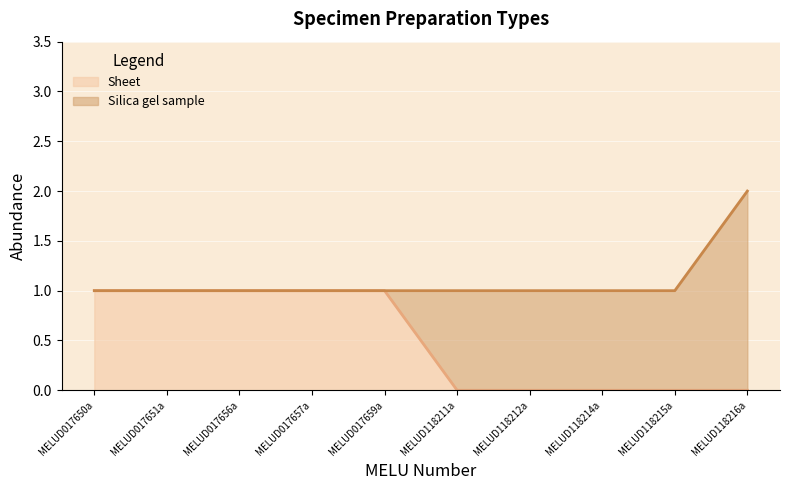

At which category is the sum across all series the highest?

MELUD118216a